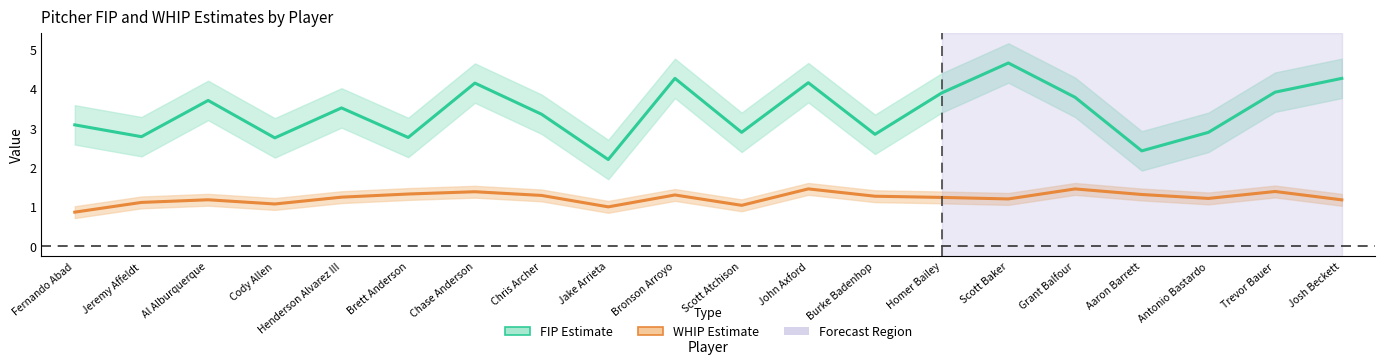

What is the maximum value for WHIP Estimate?

1.4